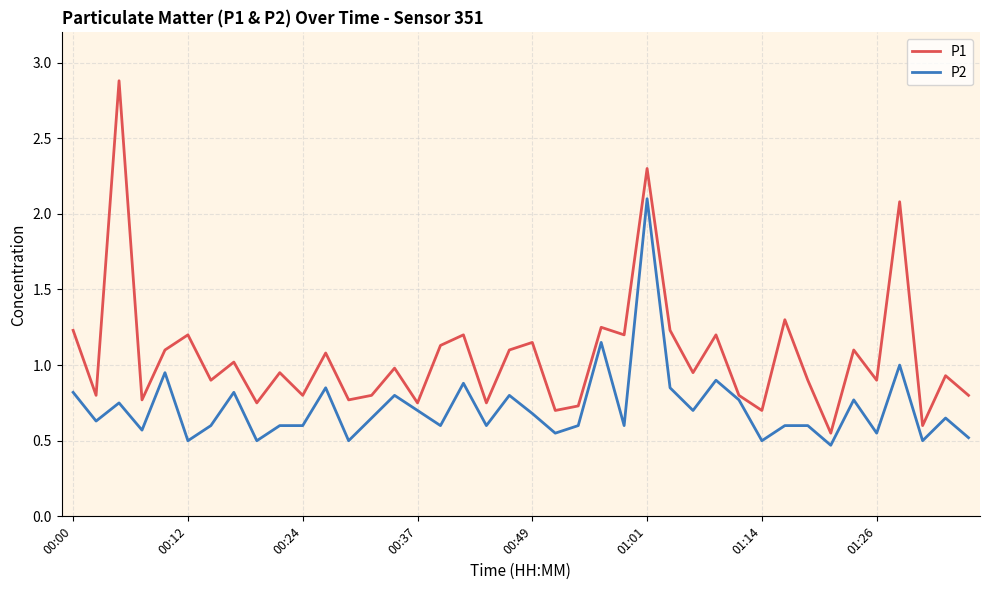

Rank the series by their maximum value, from lowest to highest.

P2, P1